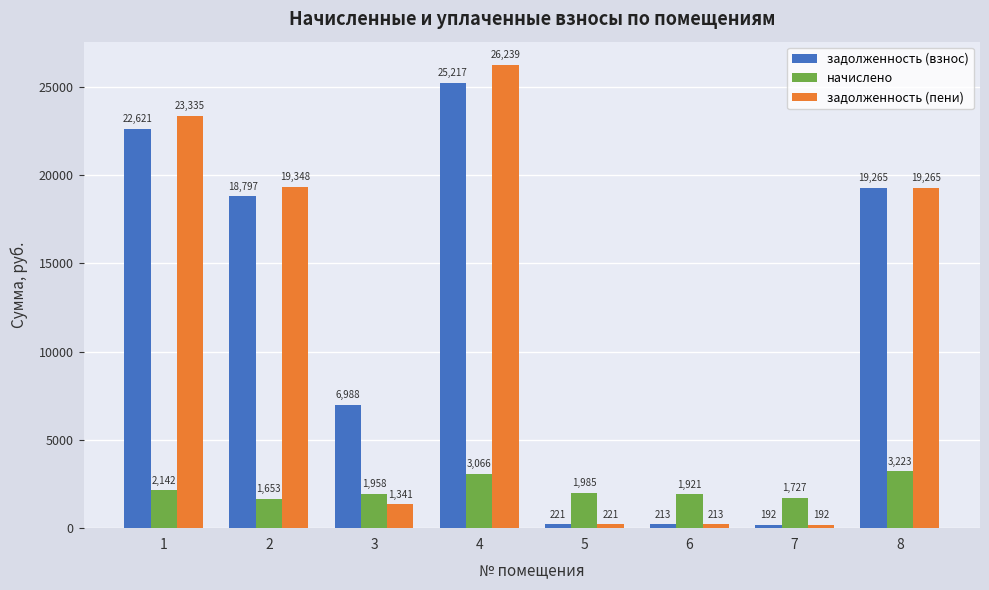

What is the average value of the задолженность (пени) series?

11269.2